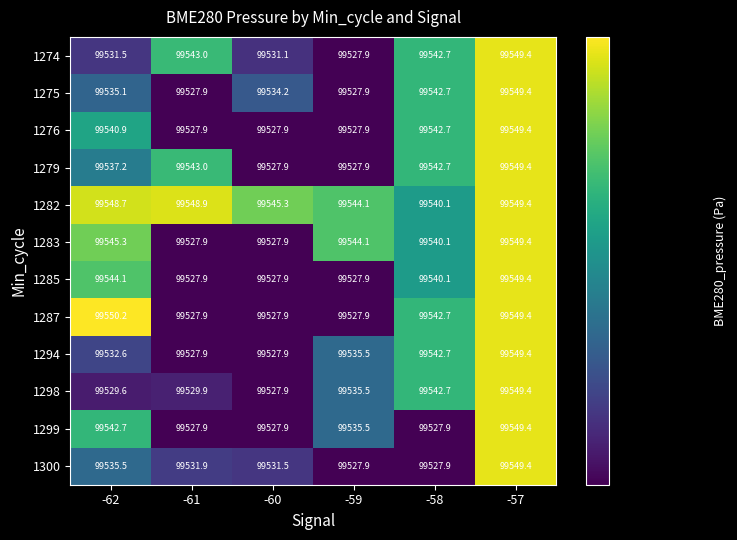

The 1274 series shows 30754.8 at -59. True or false?

False